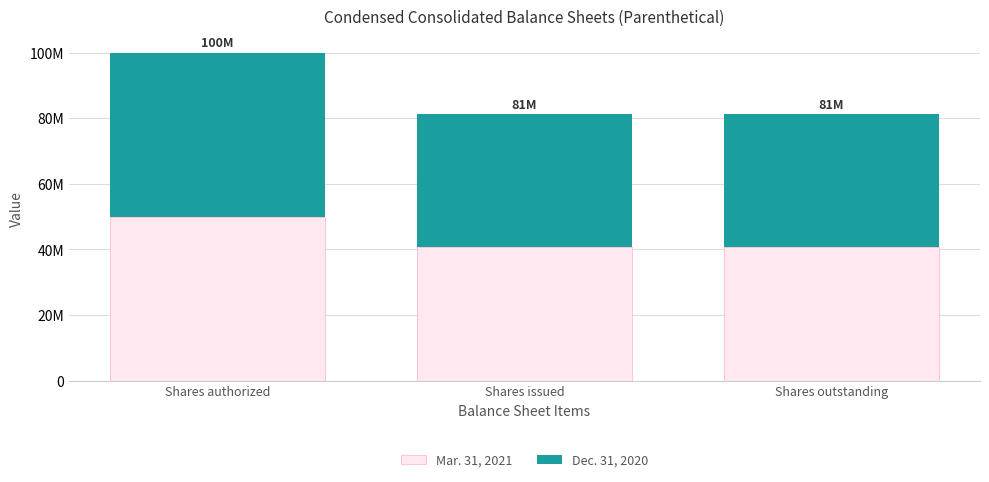

What are all the series names shown in the legend?

Mar. 31, 2021, Dec. 31, 2020